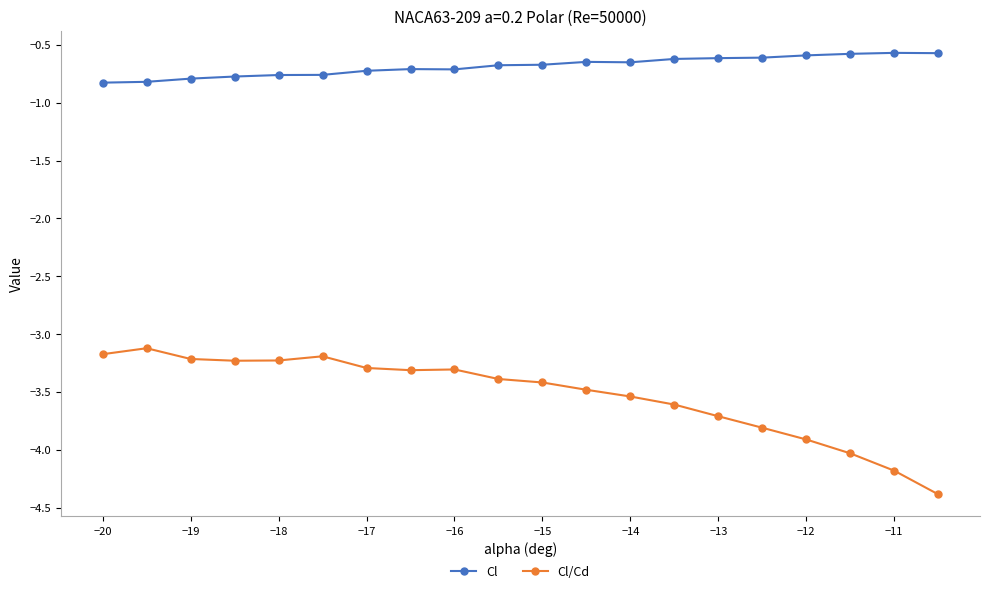

What is the value of the Cl/Cd point at the 7th from the left?

-3.3